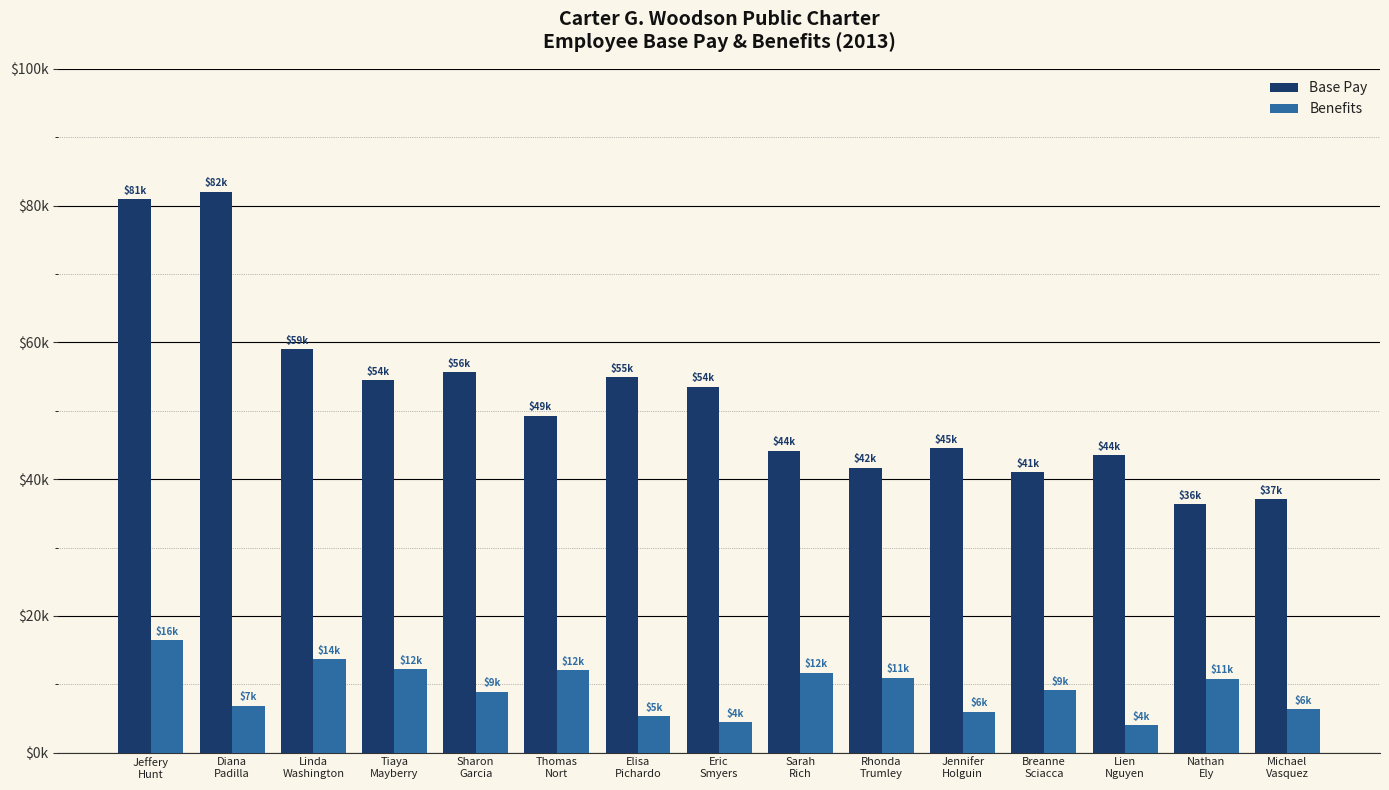

Reading right to left, list all the values displayed in this chart.

Base Pay: 37079	36315	43524	41002	44543	41686	44172	53552	54901	49283	55643	54475	59050	82080	80921
Benefits: 6351	10839	3970	9131	6006	10957	11706	4481	5301	12018	8939	12233	13678	6860	16471